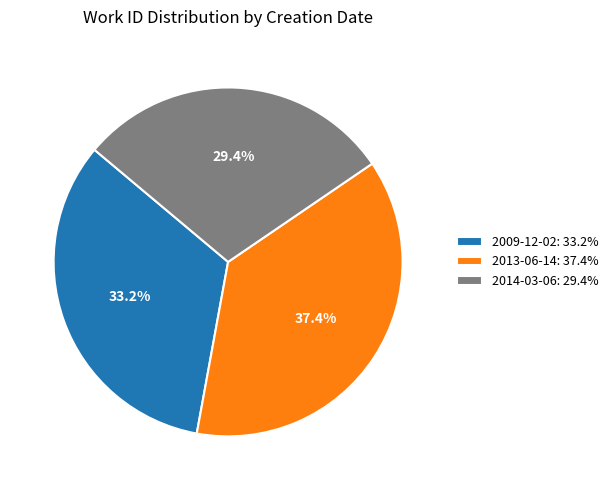

Between 2009-12-02 and 2014-03-06, which is larger?

2009-12-02